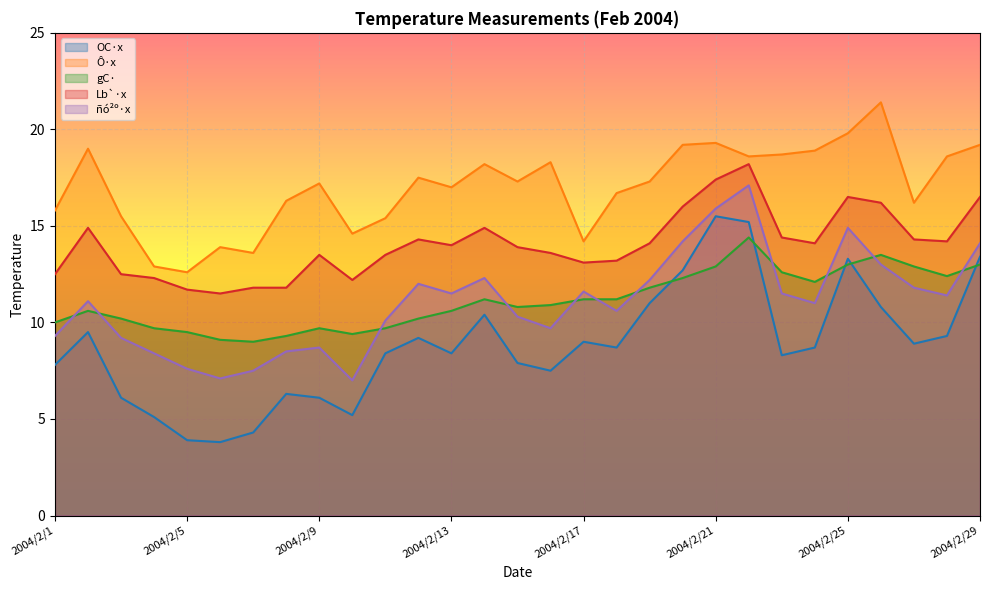

Between 2004/2/16 and 2004/2/10, which is larger?

2004/2/16